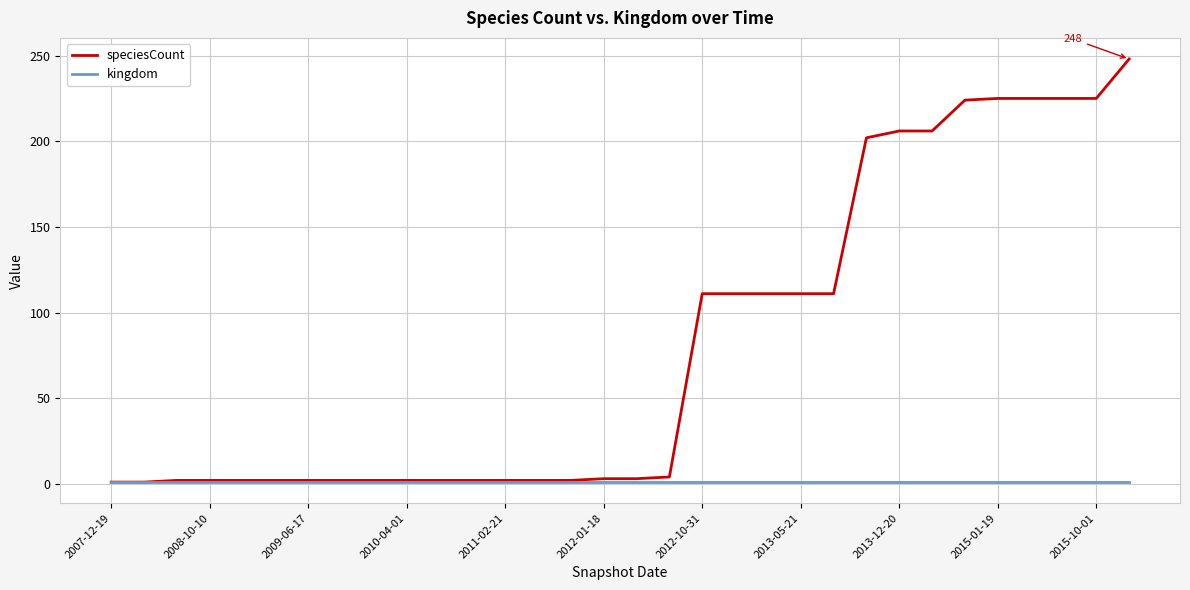

Which series has the largest total across all categories?

speciesCount